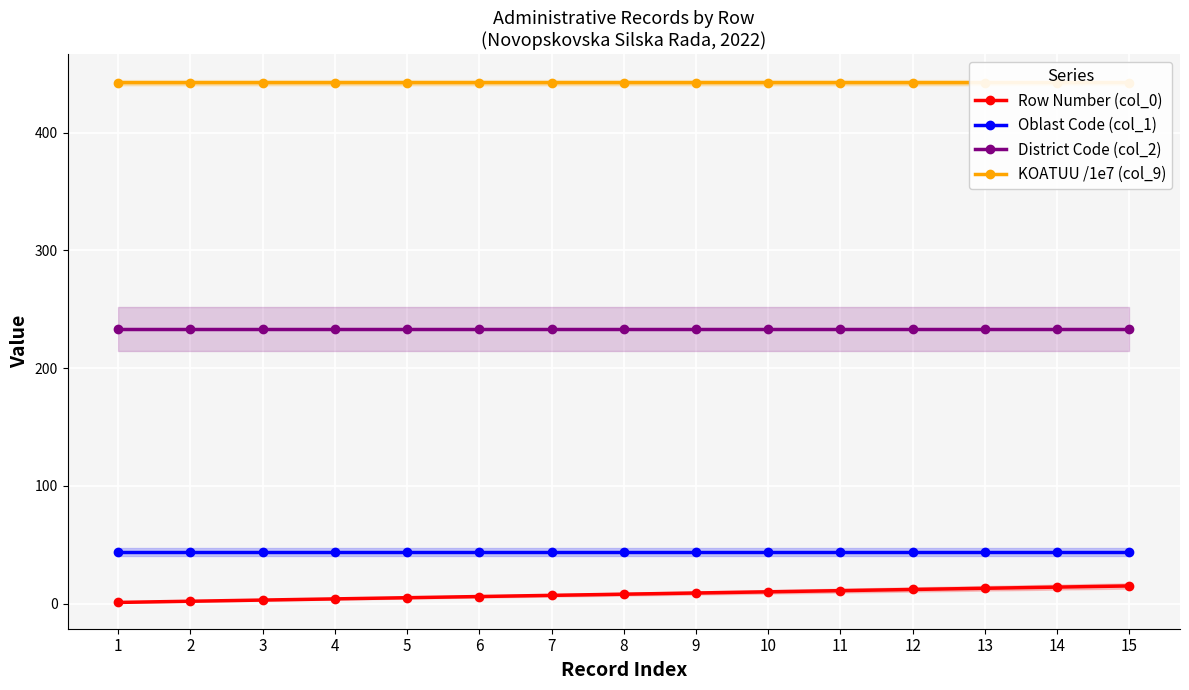

Is it true that District Code (col_2) equals 233.0 at 10?

True